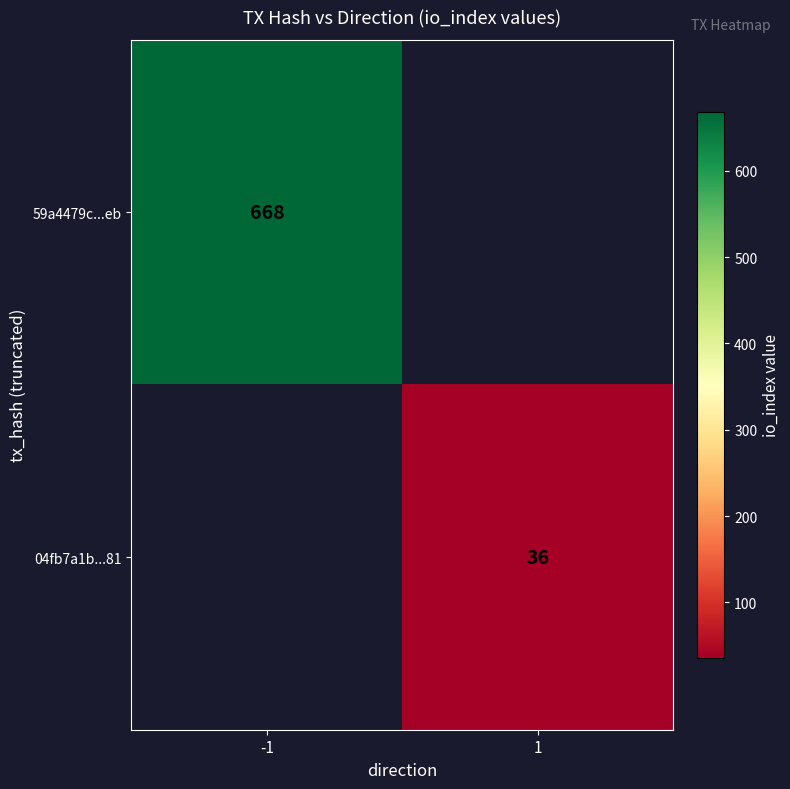

What is the minimum value shown in the chart?

36.0